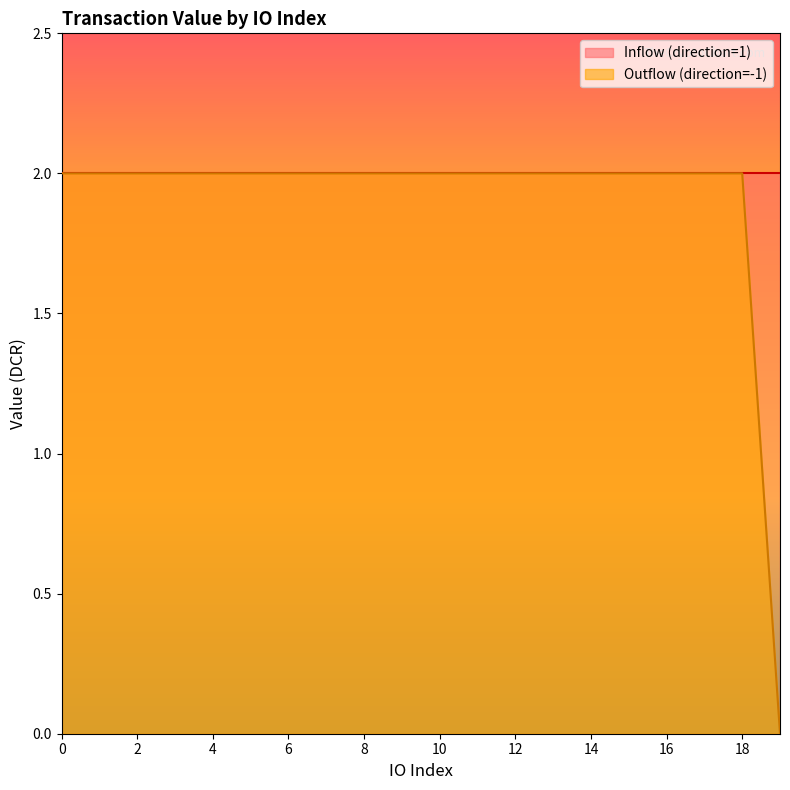

Reading left to right, list all the values displayed in this chart.

0=2.0	1=2.0	2=2.0	3=2.0	4=2.0	5=2.0	6=2.0	7=2.0	8=2.0	9=2.0	10=2.0	11=2.0	12=2.0	13=2.0	14=2.0	15=2.0	16=2.0	17=2.0	18=2.0	19=0.0